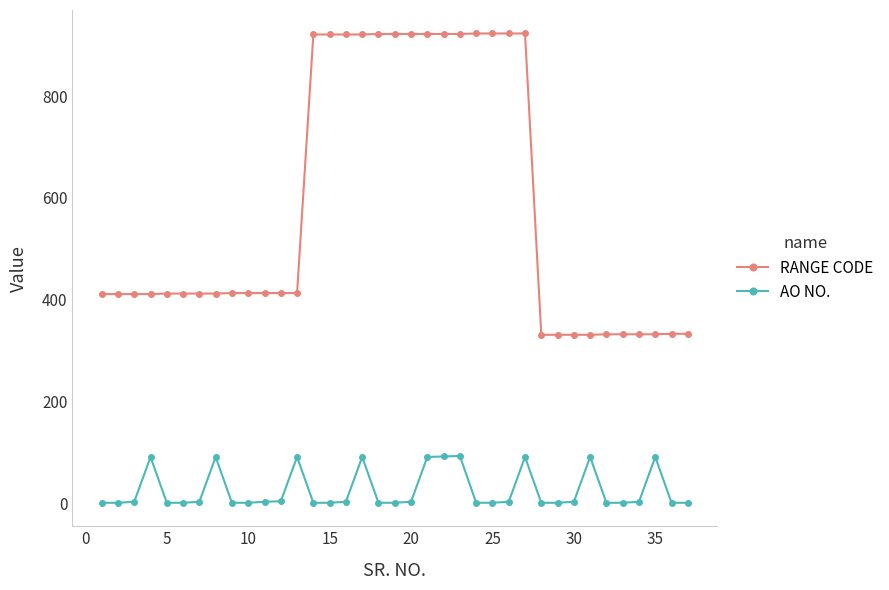

How many lines are shown in the chart?

2